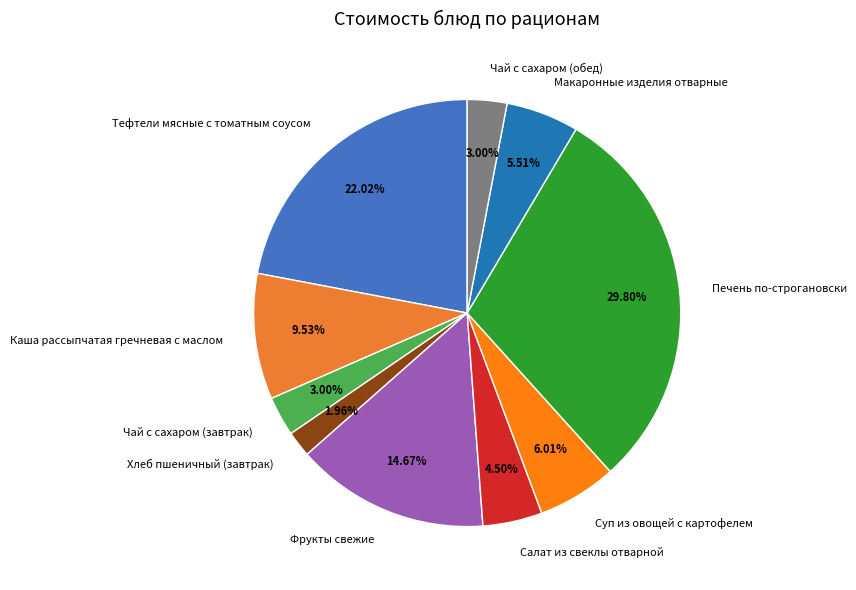

Combined, what portion of the pie is Тефтели мясные с томатным соусом and Макаронные изделия отварные?

27.5%